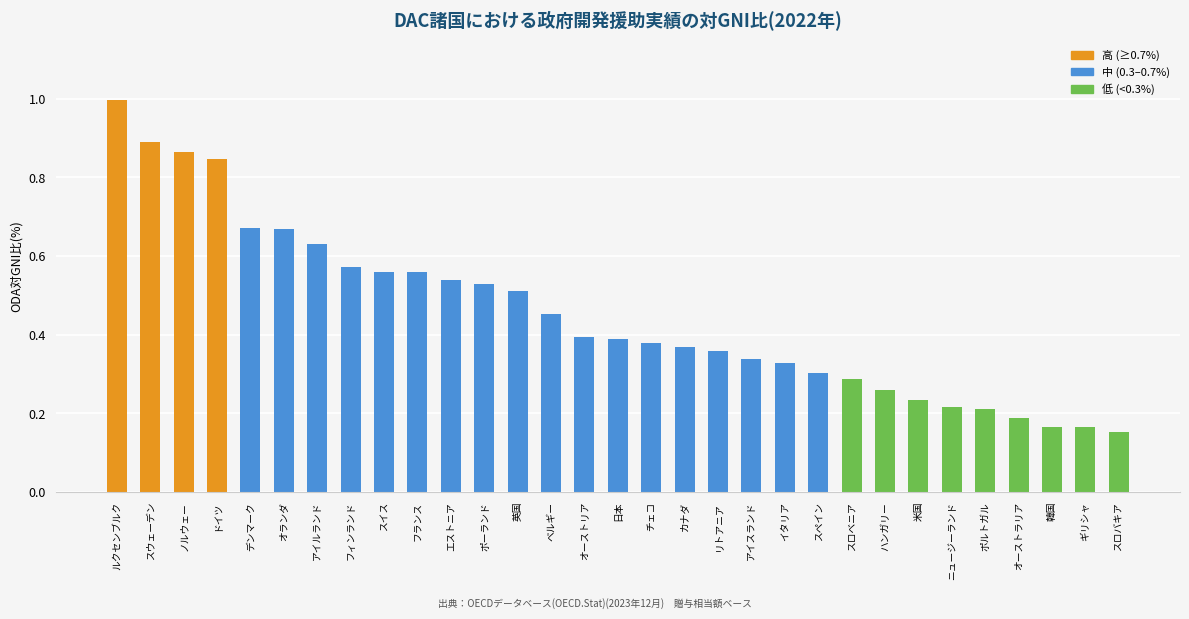

Count the number of data series in this chart.

1